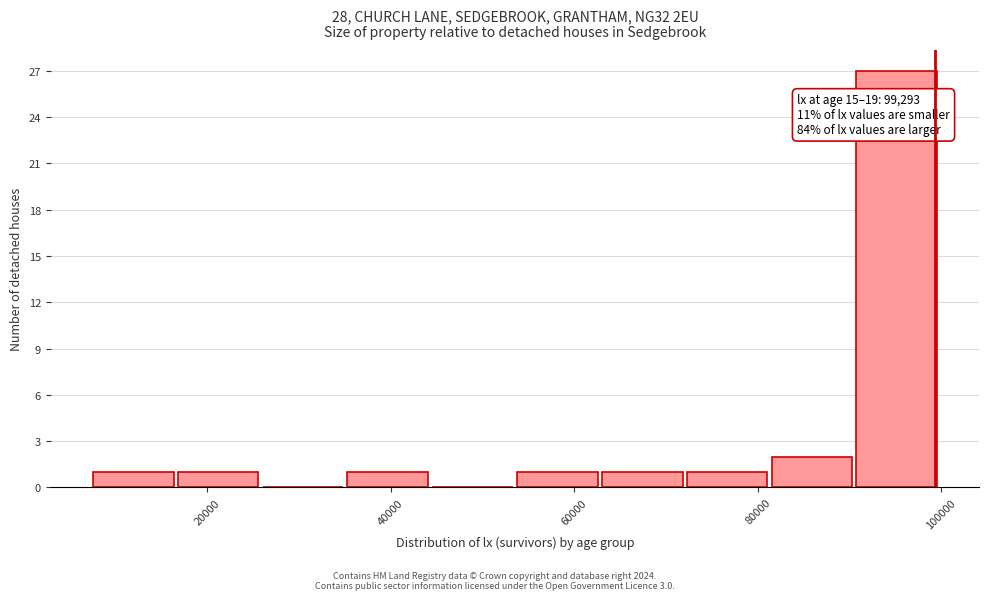

Which range on the x-axis has the tallest bar?

90000 to 100000